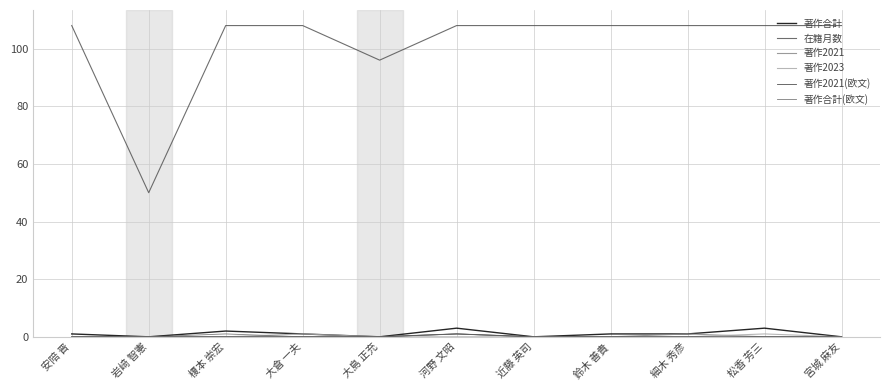

At how many categories does at least one series exceed 0?

11